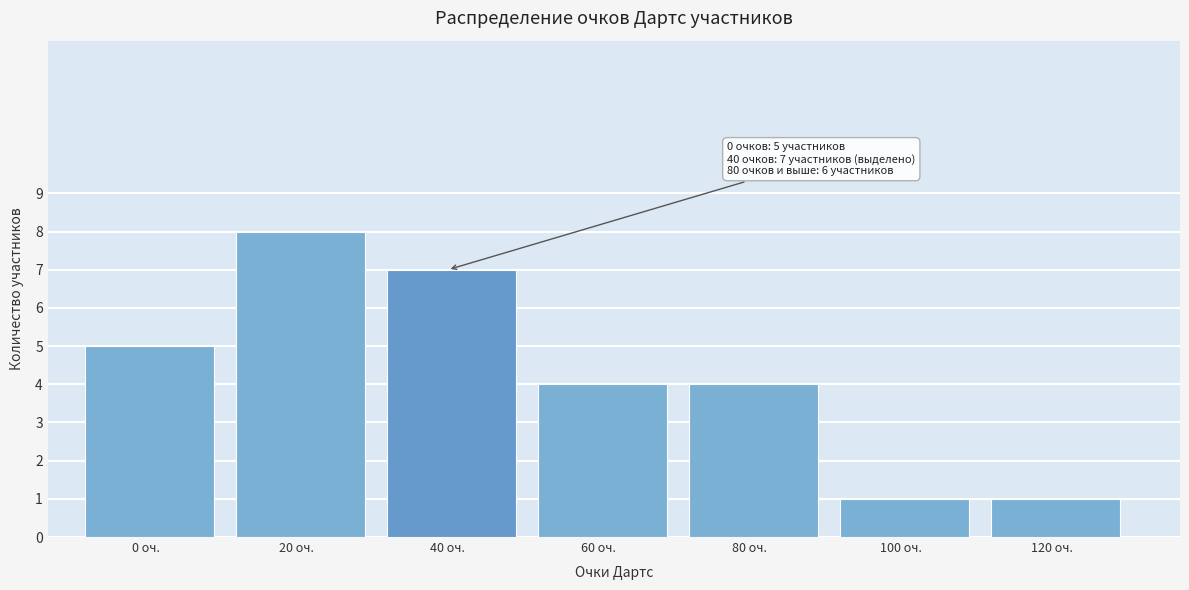

Reading left to right, list all the values displayed in this chart.

5	8	7	4	4	1	1